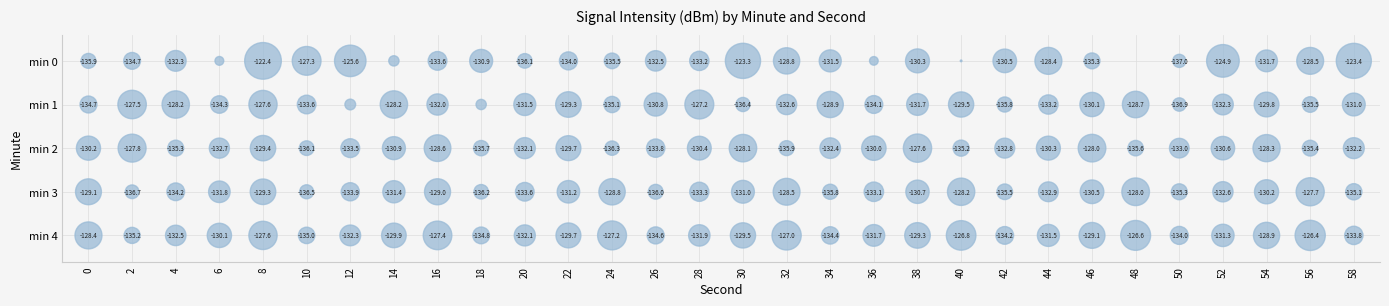

Reading left to right, transcribe all the data shown in this chart.

0: -135.9	-134.7	-132.3	-139.8	-122.4	-127.3	-125.6	-138.8	-133.6	-130.9	-136.1	-134.0	-135.5	-132.5	-133.2	-123.3	-128.8	-131.5	-139.9	-130.3	-144.2	-130.5	-128.4	-135.3	-145.2	-137.0	-124.9	-131.7	-128.5	-123.4
1: -134.7	-127.5	-128.2	-134.3	-127.6	-133.6	-138.5	-128.2	-132.0	-138.8	-131.5	-129.3	-135.1	-130.8	-127.2	-136.4	-132.6	-128.9	-134.1	-131.7	-129.5	-135.8	-133.2	-130.1	-128.7	-136.9	-132.3	-129.8	-135.5	-131.0
2: -130.2	-127.8	-135.3	-132.7	-129.4	-136.1	-133.5	-130.9	-128.6	-135.7	-132.1	-129.7	-136.3	-133.8	-130.4	-128.1	-135.9	-132.4	-130.0	-127.6	-135.2	-132.8	-130.3	-128.0	-135.6	-133.0	-130.6	-128.3	-135.4	-132.2
3: -129.1	-136.7	-134.2	-131.8	-129.3	-136.5	-133.9	-131.4	-129.0	-136.2	-133.6	-131.2	-128.8	-136.0	-133.3	-131.0	-128.5	-135.8	-133.1	-130.7	-128.2	-135.5	-132.9	-130.5	-128.0	-135.3	-132.6	-130.2	-127.7	-135.1
4: -128.4	-135.2	-132.5	-130.1	-127.6	-135.0	-132.3	-129.9	-127.4	-134.8	-132.1	-129.7	-127.2	-134.6	-131.9	-129.5	-127.0	-134.4	-131.7	-129.3	-126.8	-134.2	-131.5	-129.1	-126.6	-134.0	-131.3	-128.9	-126.4	-133.8